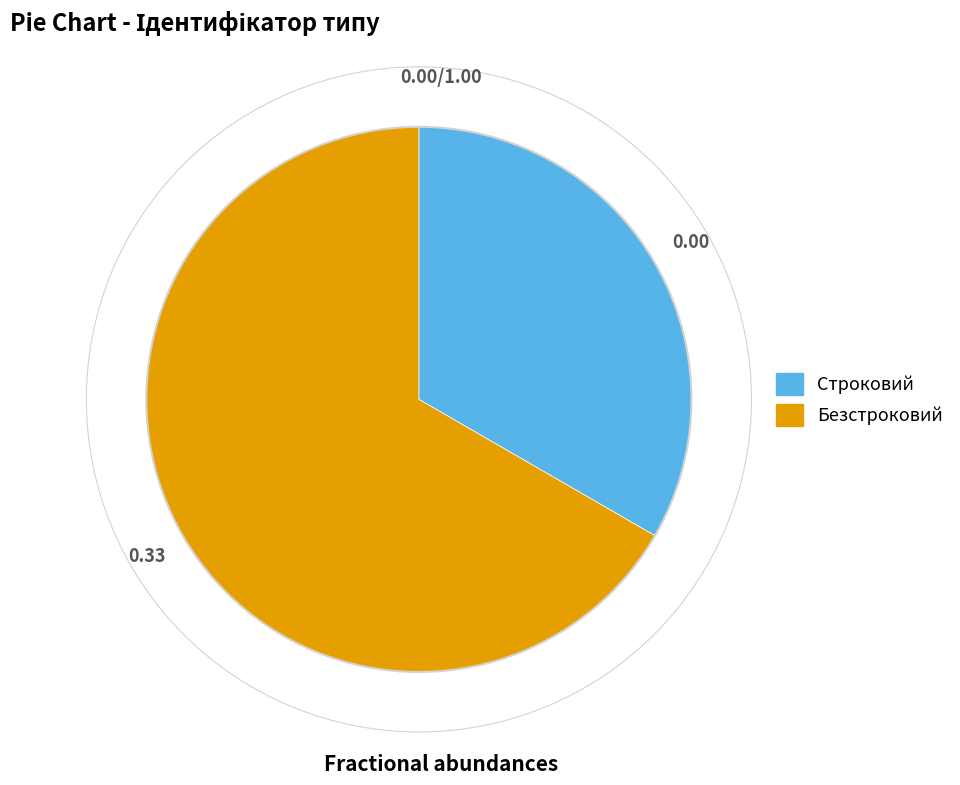

Does any single category account for the majority?

Yes